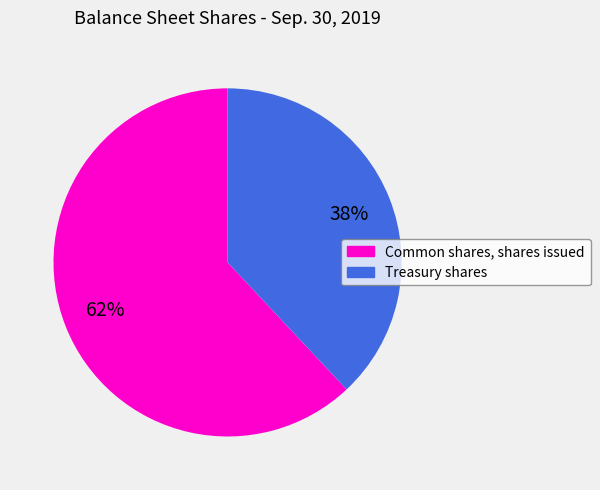

Which slice is the smallest?

Treasury shares